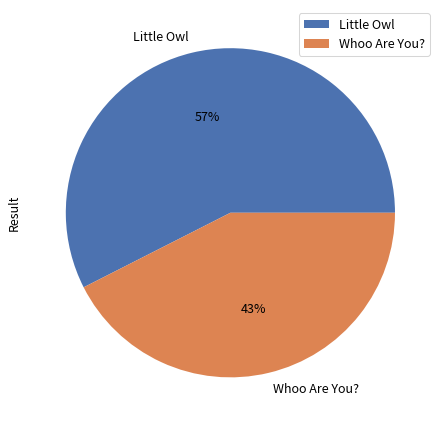

To the nearest percent, what is the combined percentage of Whoo Are You? and Little Owl?

100%